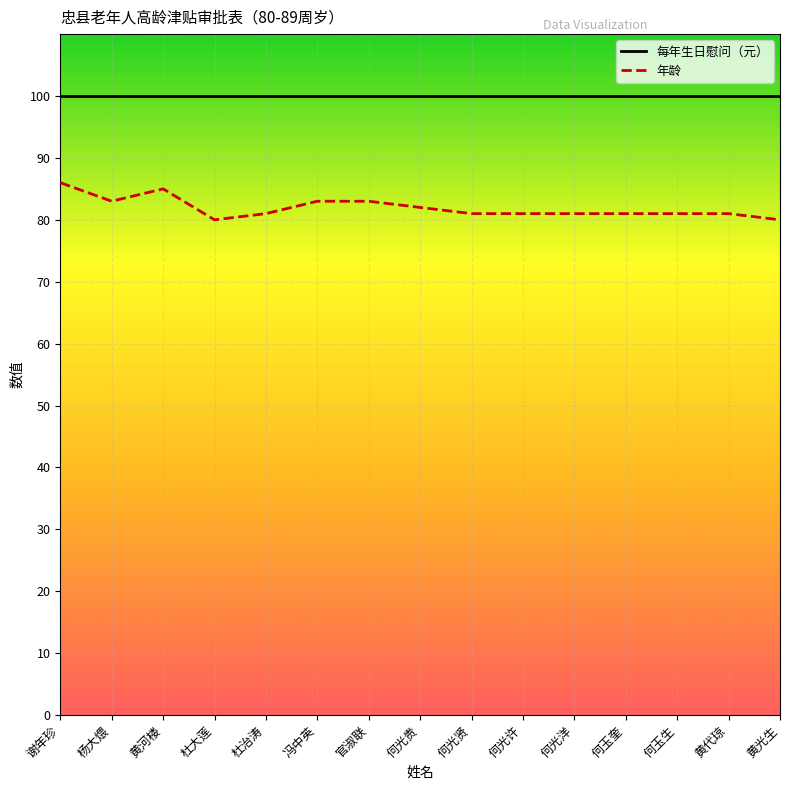

Is the value of 年龄 at 何光贤 greater than the value of 每年生日慰问（元） at 何玉奎?

No